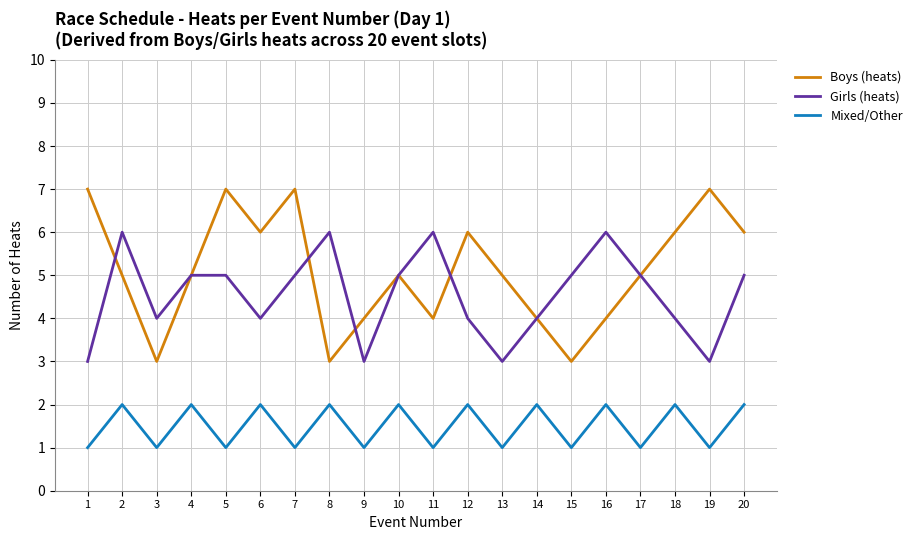

Rank the series by their average value, from highest to lowest.

Boys (heats), Girls (heats), Mixed/Other